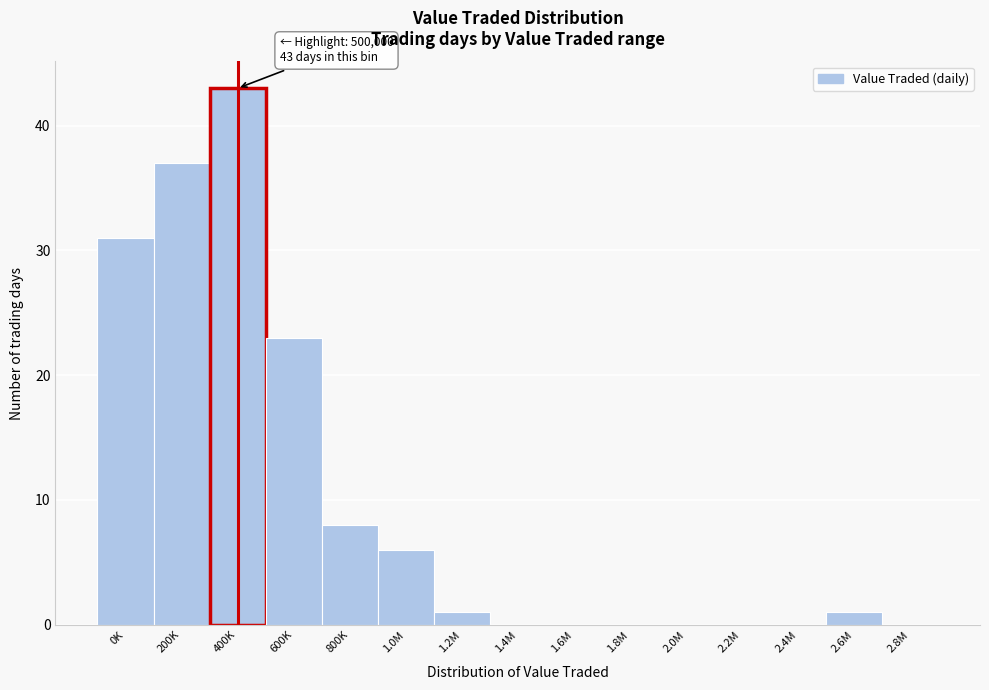

Reading left to right, what are all the values shown in this chart?

0K=31	200K=37	400K=43	600K=23	800K=8	1.0M=6	1.2M=1	1.4M=0	1.6M=0	1.8M=0	2.0M=0	2.2M=0	2.4M=0	2.6M=1	2.8M=0